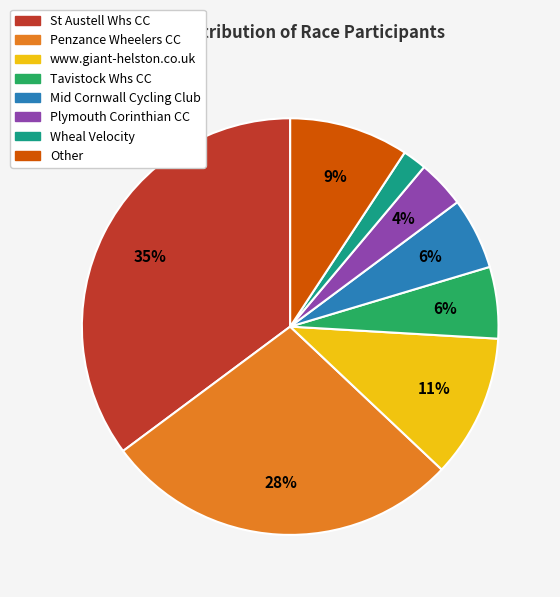

Does Mid Cornwall Cycling Club account for over 50% of the chart?

No